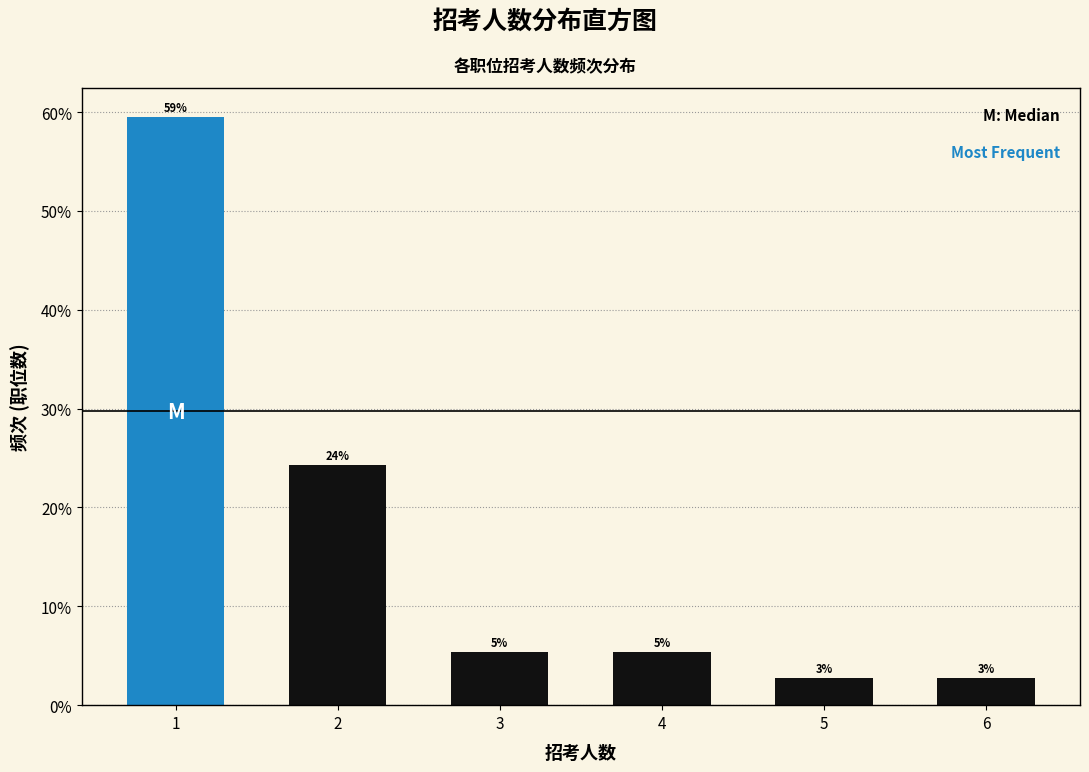

How many bars are there in total?

6